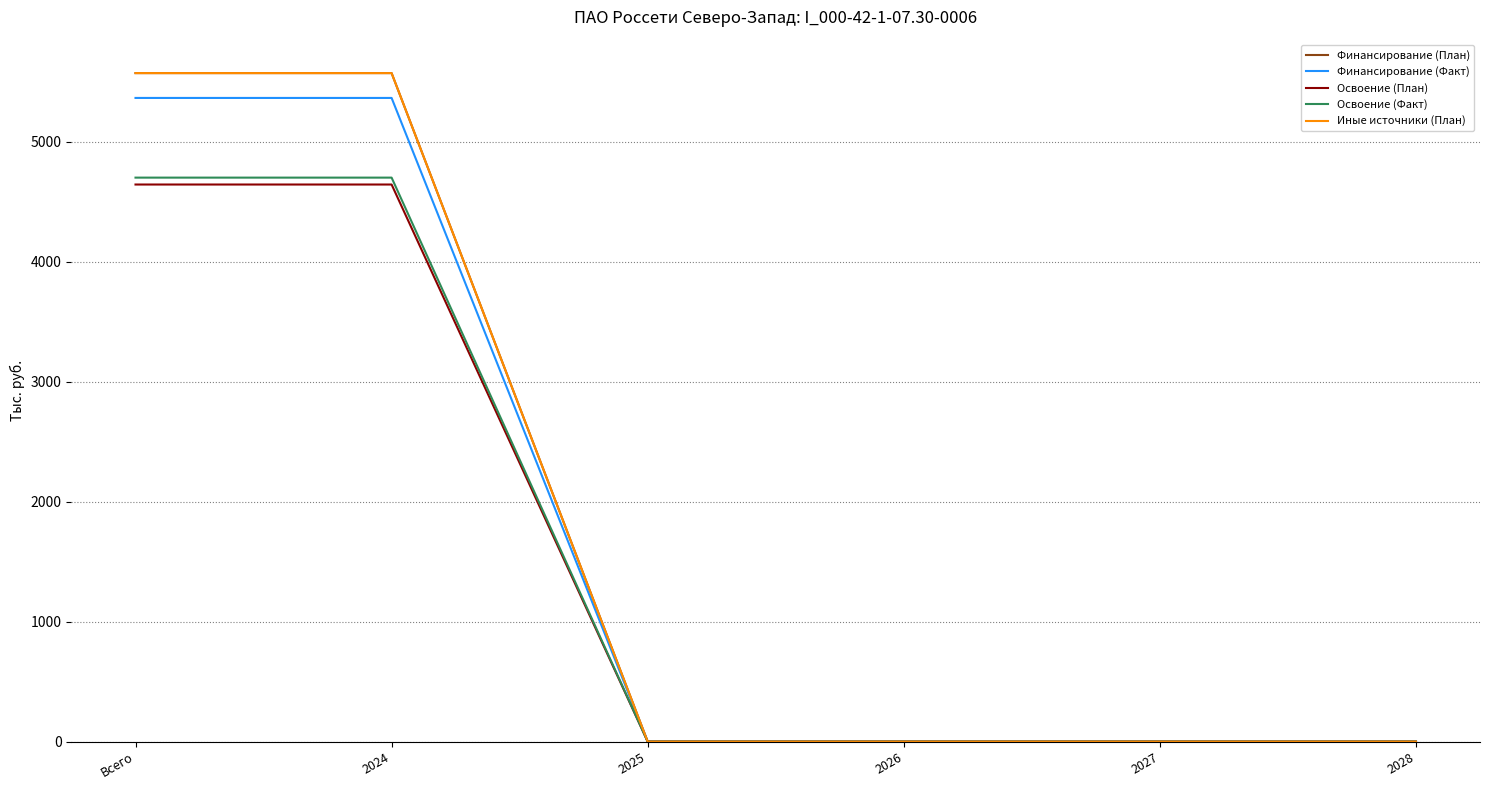

Is this an area chart (filled region under the line)?

No